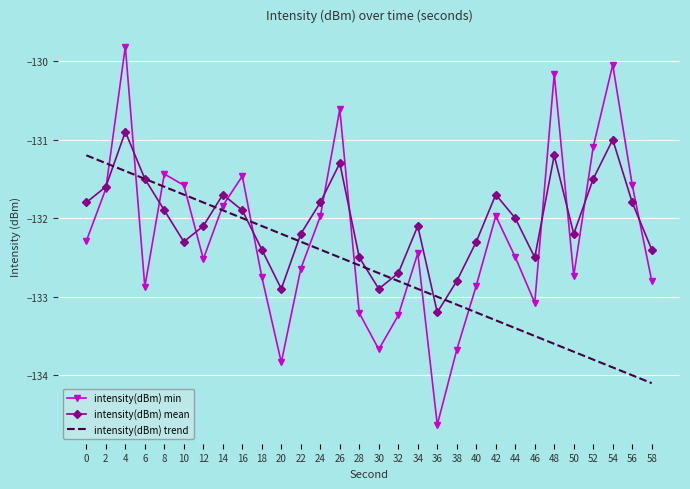

Between 24 and 26, which series saw the biggest shift?

intensity(dBm) min